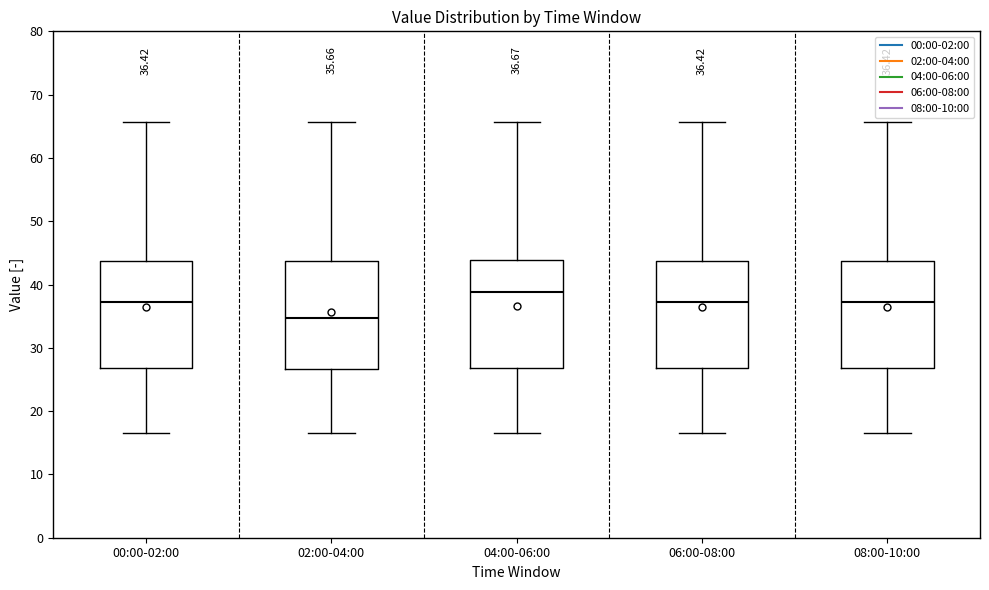

Which box has the lowest median line?

02:00-04:00